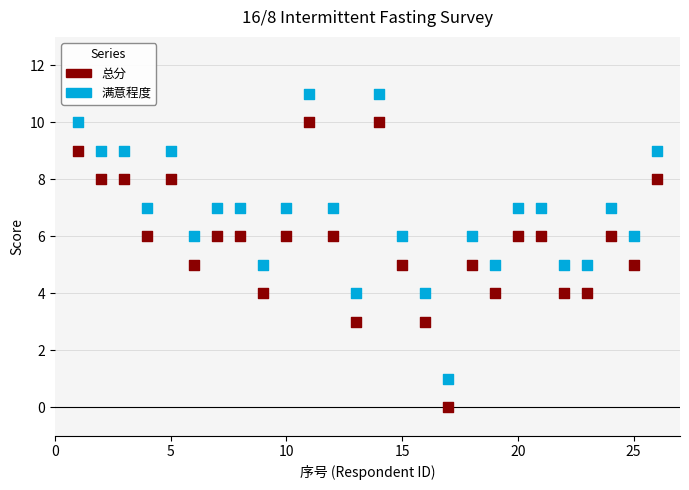

What is the X range (max minus min) for the scatter plot?

25